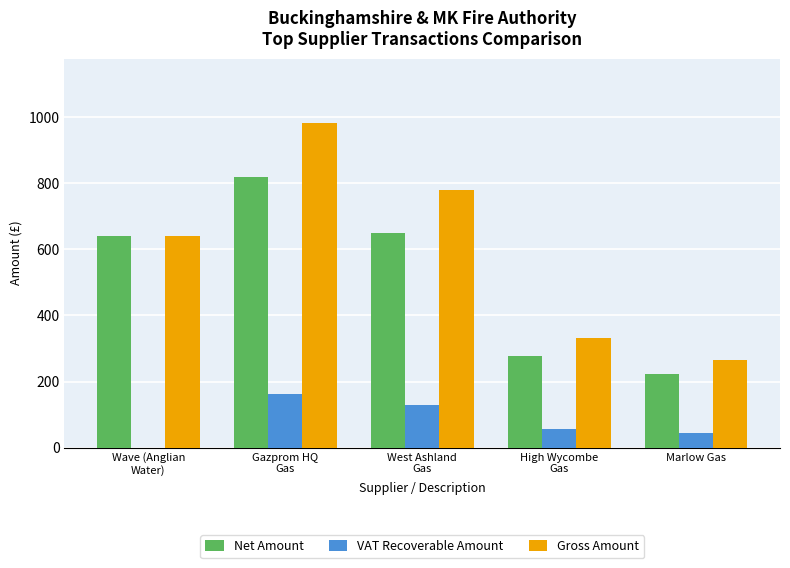

Which series has the largest total across all categories?

Gross Amount